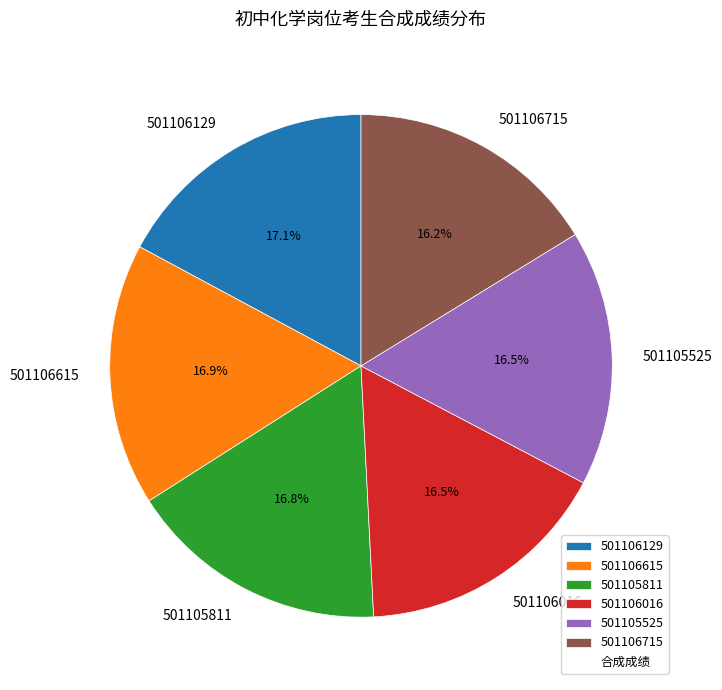

Do 501105811 and 501105525 together represent more than half of the pie?

No